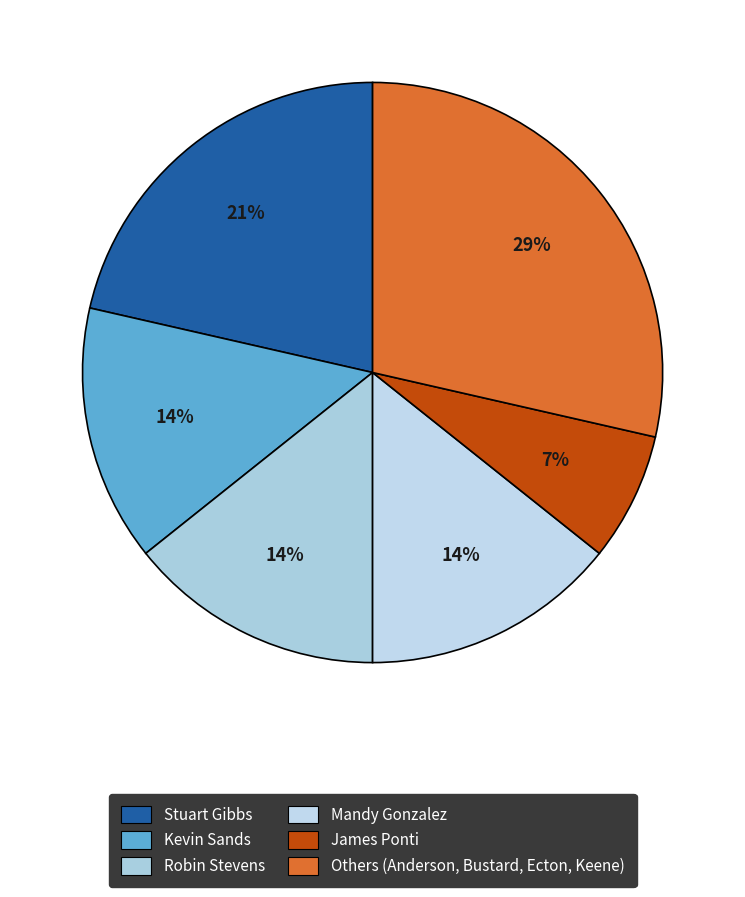

How many segments does this pie chart have?

6